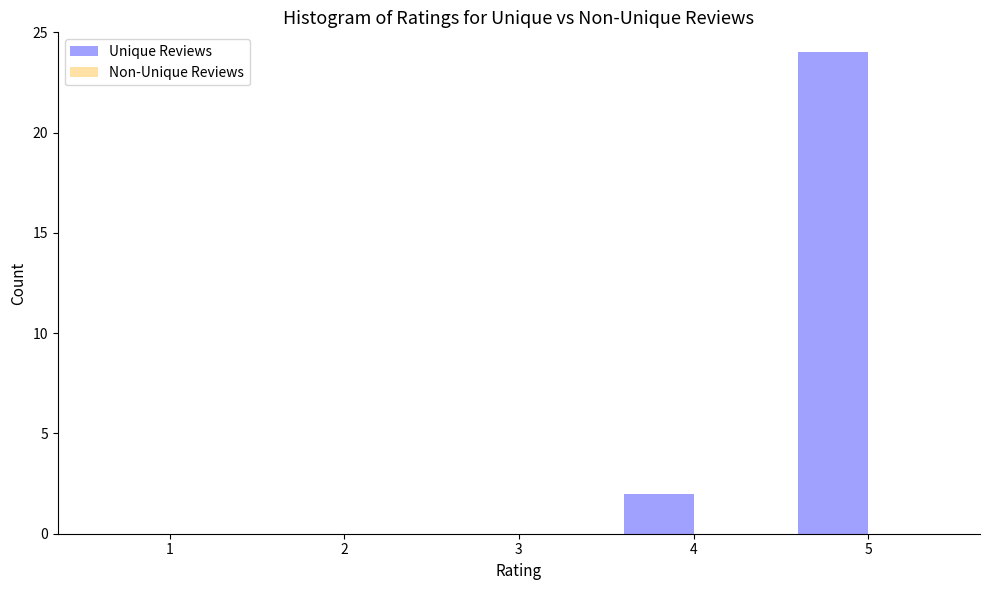

The chart shows a value of 0 at 1. True or false?

True